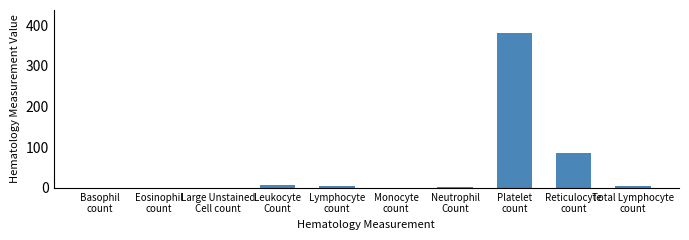

Count the number of data series in this chart.

1